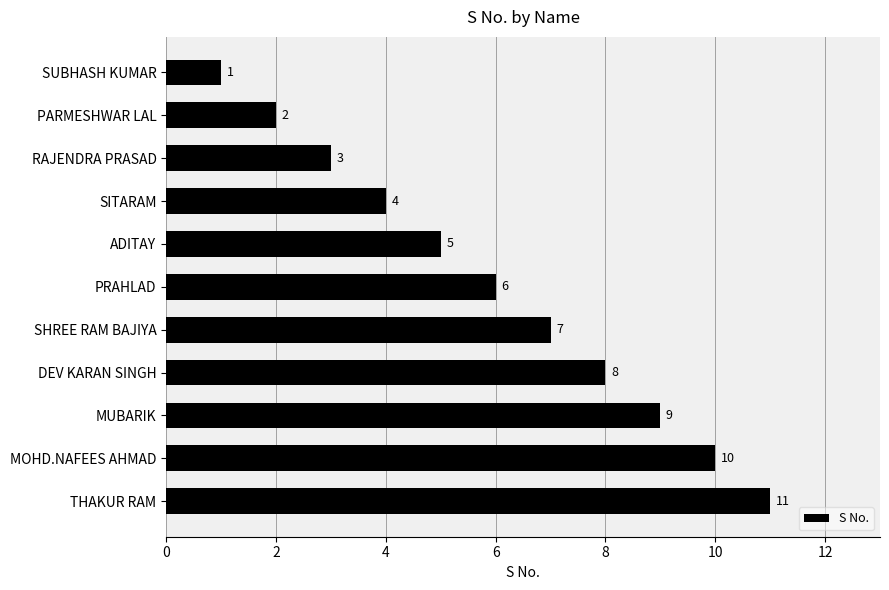

Does the chart contain stacked bars?

No